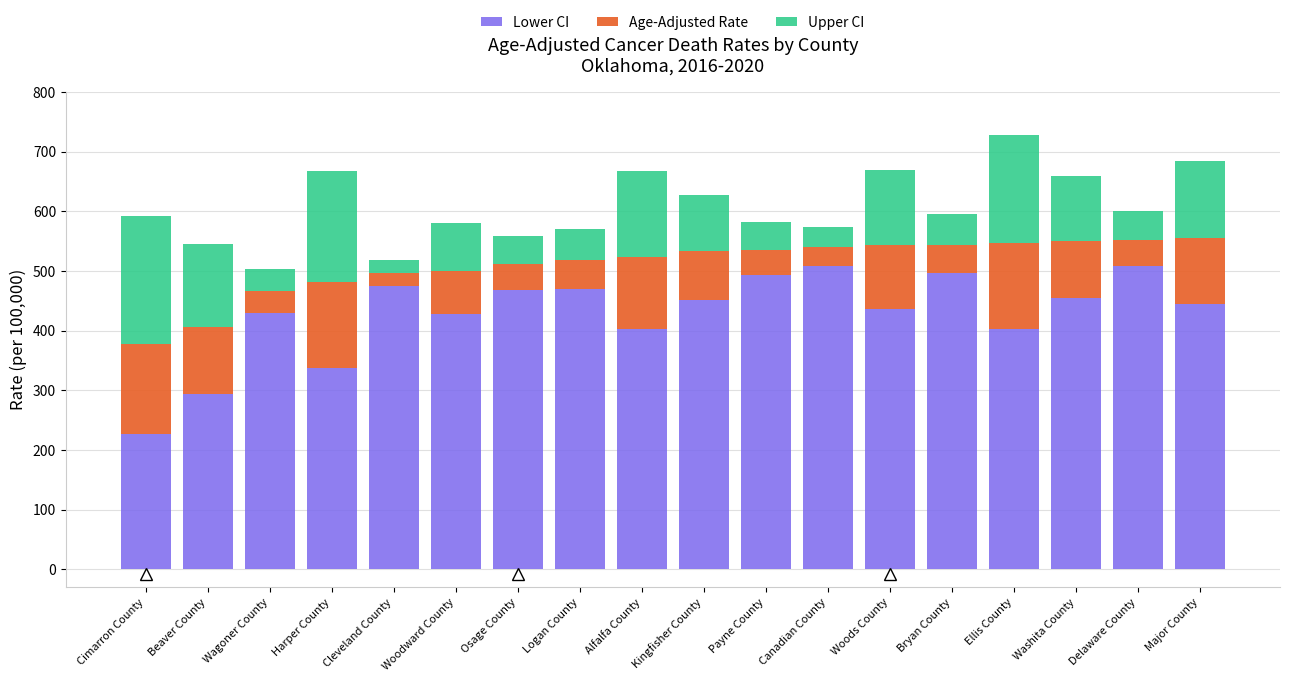

What is the difference between the maximum and minimum values in the Lower CI series?

280.5